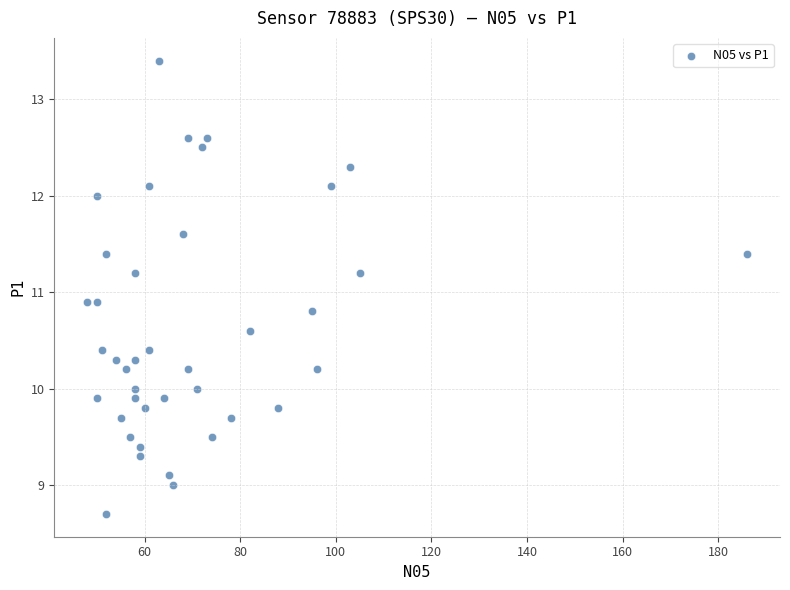

What is the range of X values (max minus min)?

138.0